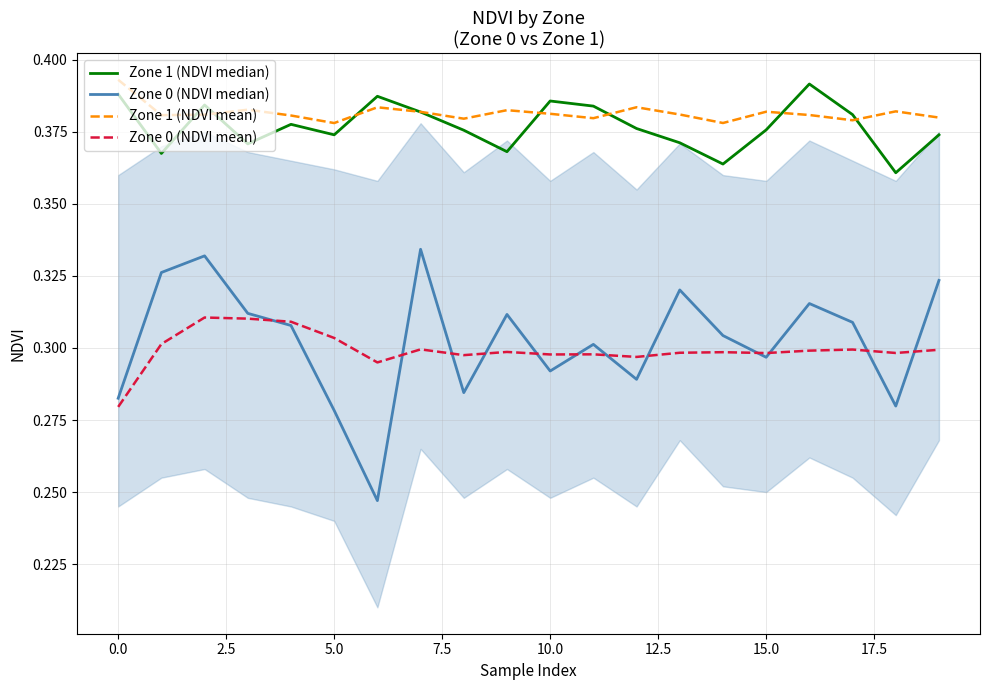

Which series has the largest total across all categories?

Zone 1 (NDVI mean)